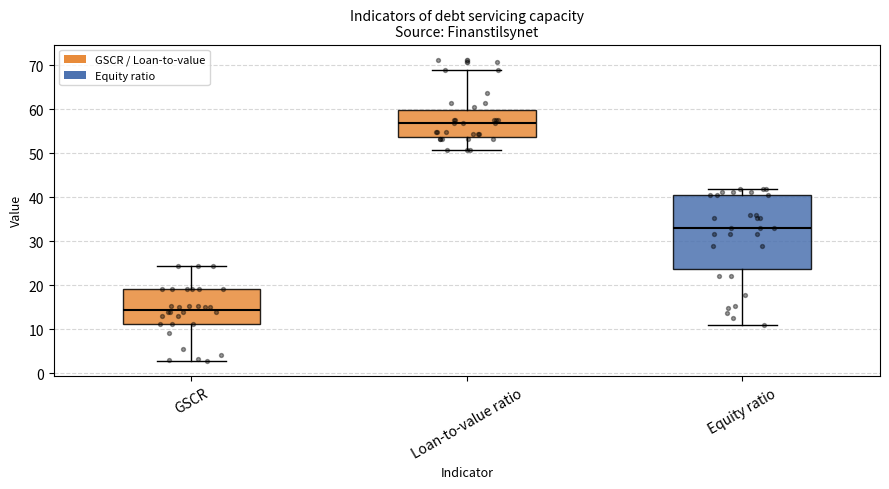

Which box has the highest median line?

Loan-to-value ratio